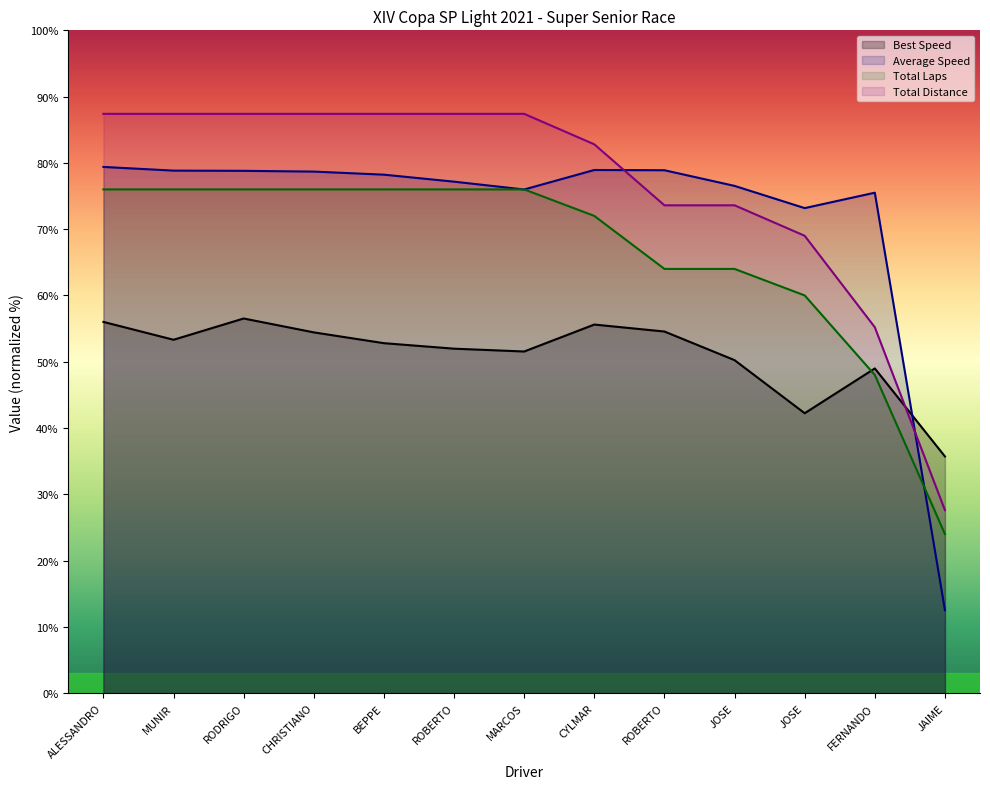

Reading left to right, transcribe all the data shown in this chart.

Total Laps: 76.0	76.0	76.0	76.0	76.0	76.0	76.0	72.0	64.0	64.0	60.0	48.0	24.0
Total Time: 87.4	87.4	87.4	87.4	87.4	87.4	87.4	82.8	73.6	73.6	69.0	55.2	27.6
Best Lap time: 56.0	53.3	56.5	54.4	52.8	52.0	51.5	55.6	54.6	50.2	42.2	49.0	35.7
Average Speed: 79.4	78.8	78.8	78.7	78.2	77.2	76.0	78.9	78.9	76.5	73.2	75.5	12.5